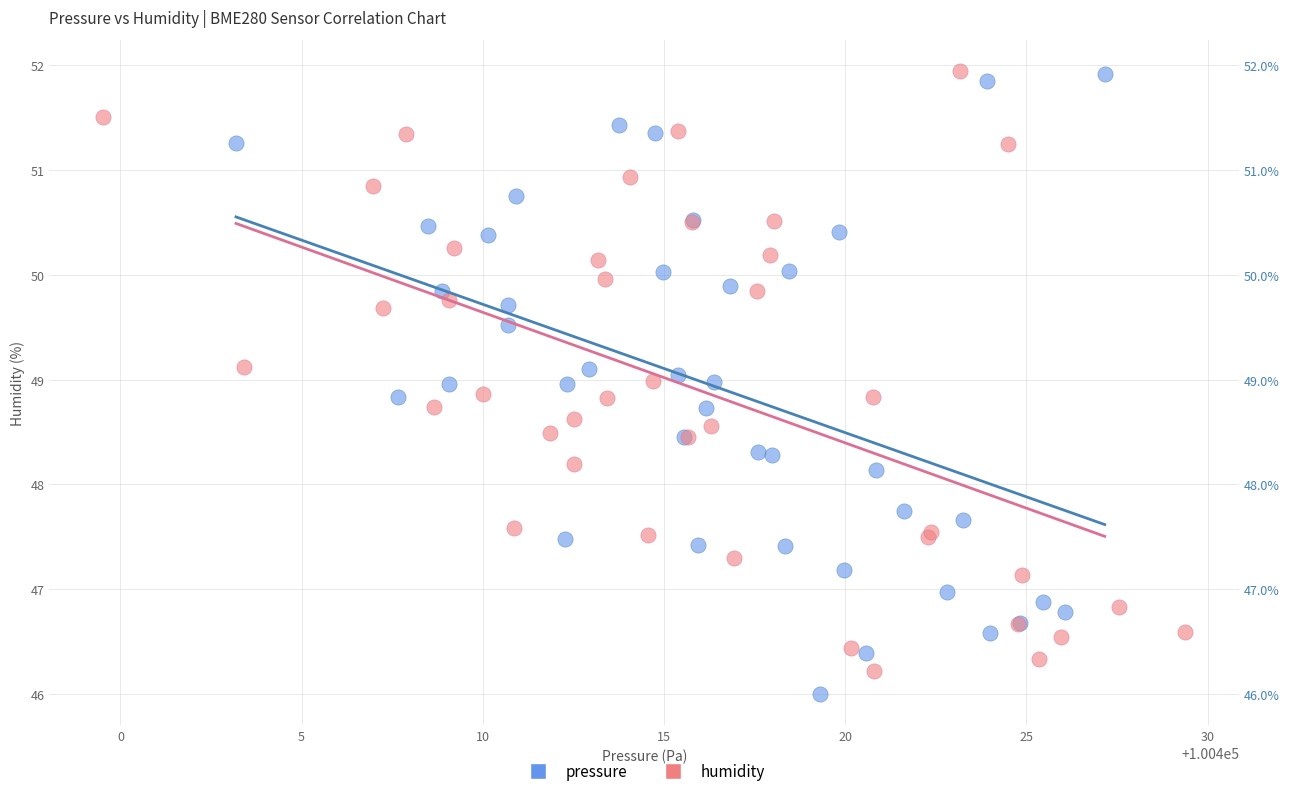

Which series has the widest spread of Y values?

pressure